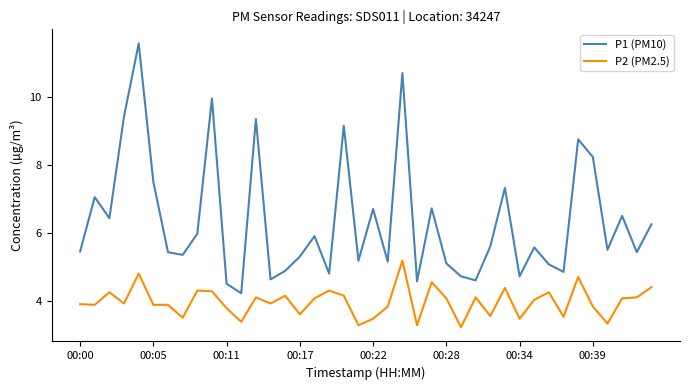

How many categories are shown in the chart?

40